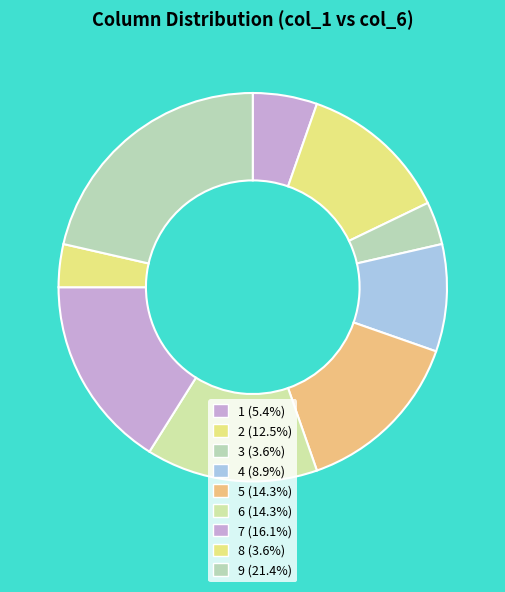

Count the number of slices in the pie.

9